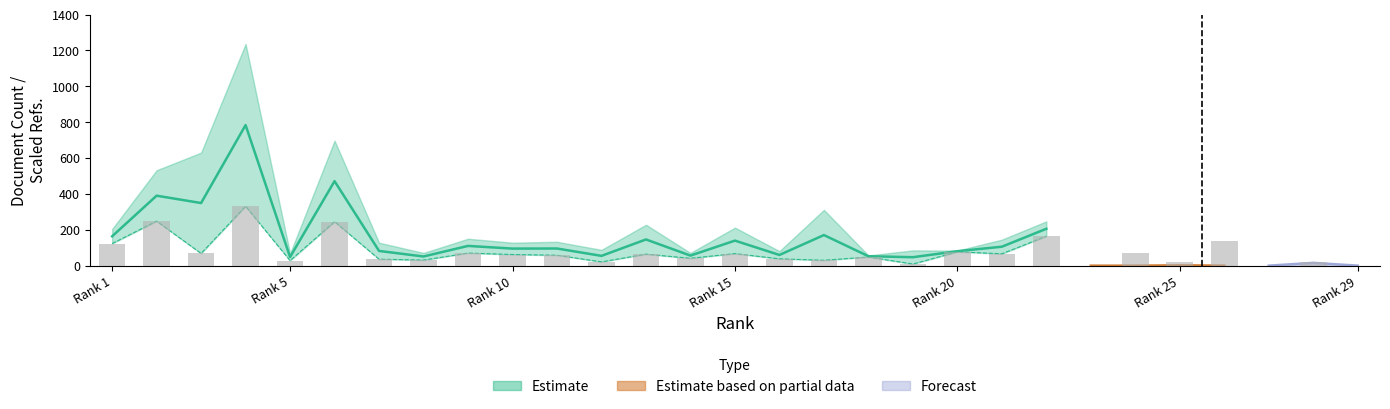

What is the difference between the second highest and second lowest values?

248